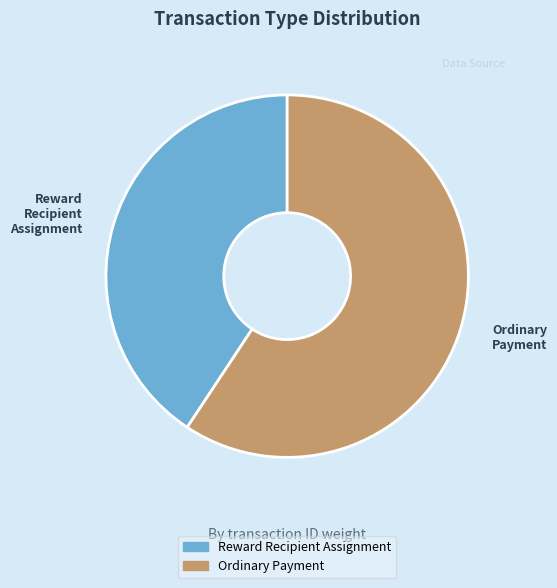

The Ordinary Payment slice represents 49% of the pie. True or false?

False